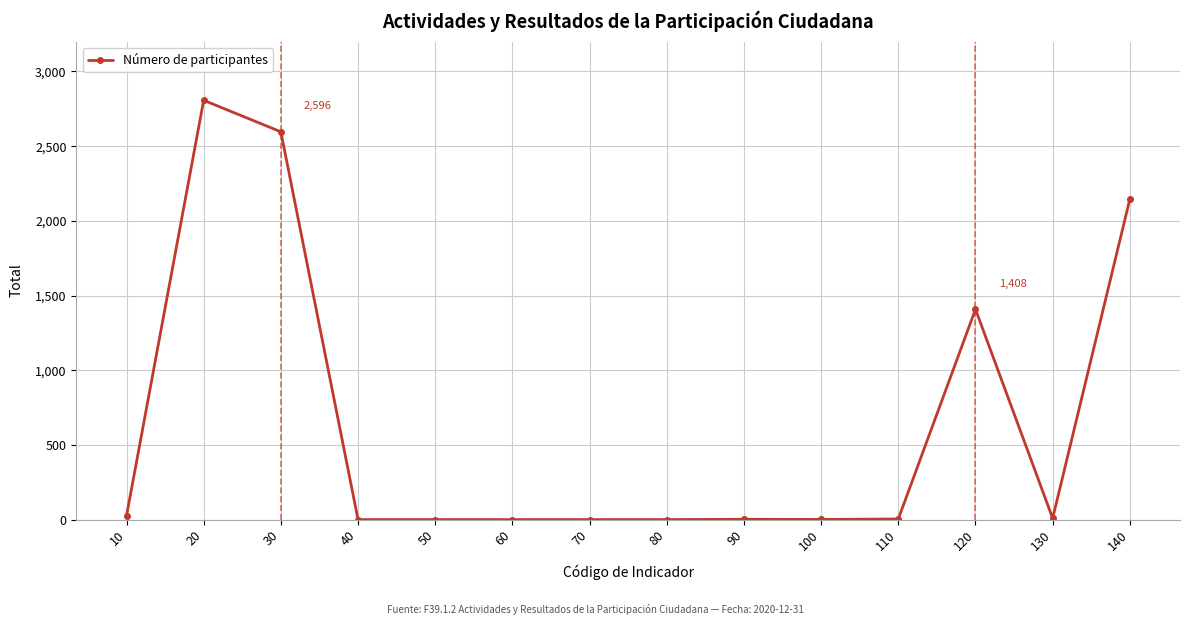

Is it true that the value at 120 is 809?

False